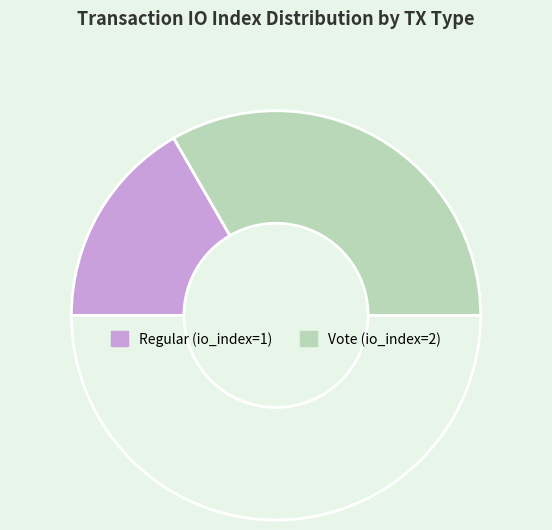

Is there any slice that represents more than half of the pie?

Yes